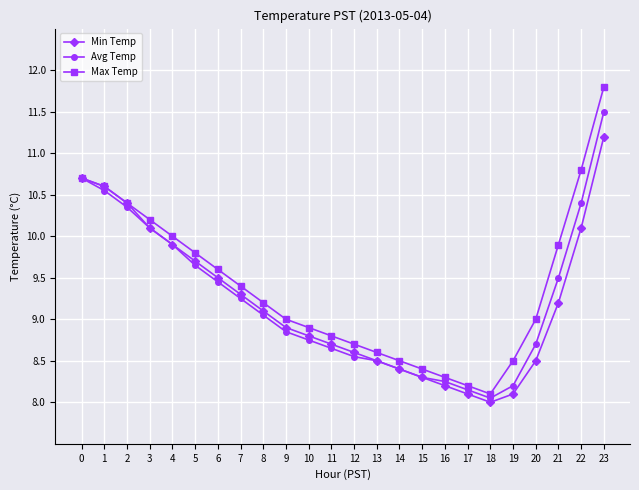

What is the difference between the Min Temp values at 19 and 18?

0.1